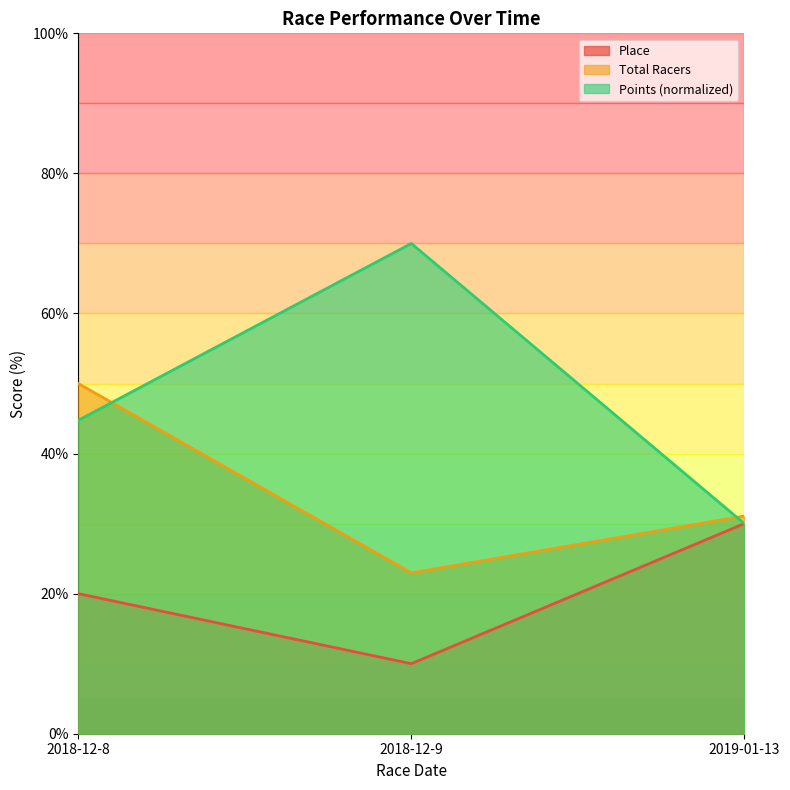

Which series has the largest total across all categories?

Points (normalized)